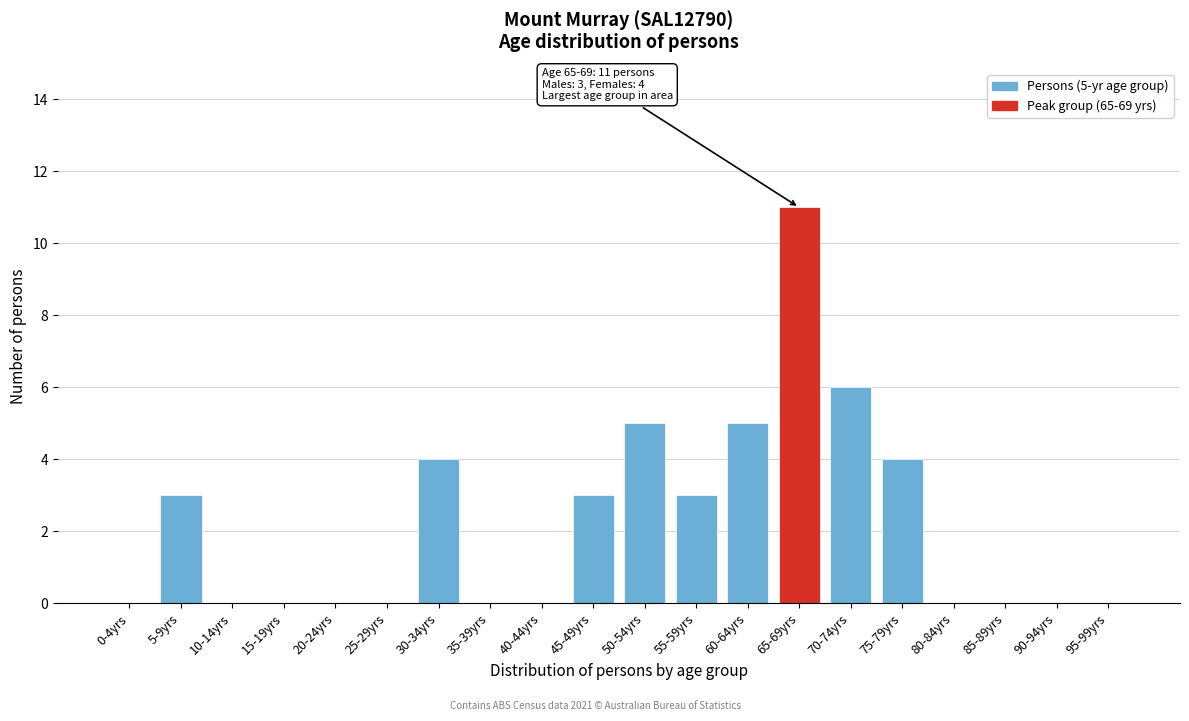

Reading right to left, list all the values displayed in this chart.

95-99yrs=0	90-94yrs=0	85-89yrs=0	80-84yrs=0	75-79yrs=4	70-74yrs=6	65-69yrs=11	60-64yrs=5	55-59yrs=3	50-54yrs=5	45-49yrs=3	40-44yrs=0	35-39yrs=0	30-34yrs=4	25-29yrs=0	20-24yrs=0	15-19yrs=0	10-14yrs=0	5-9yrs=3	0-4yrs=0